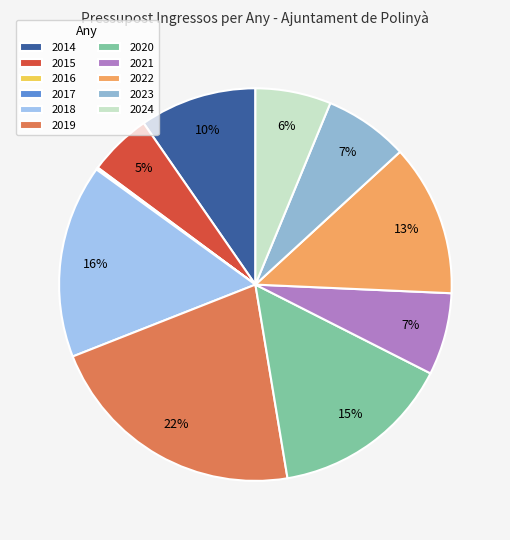

How many segments does this pie chart have?

11